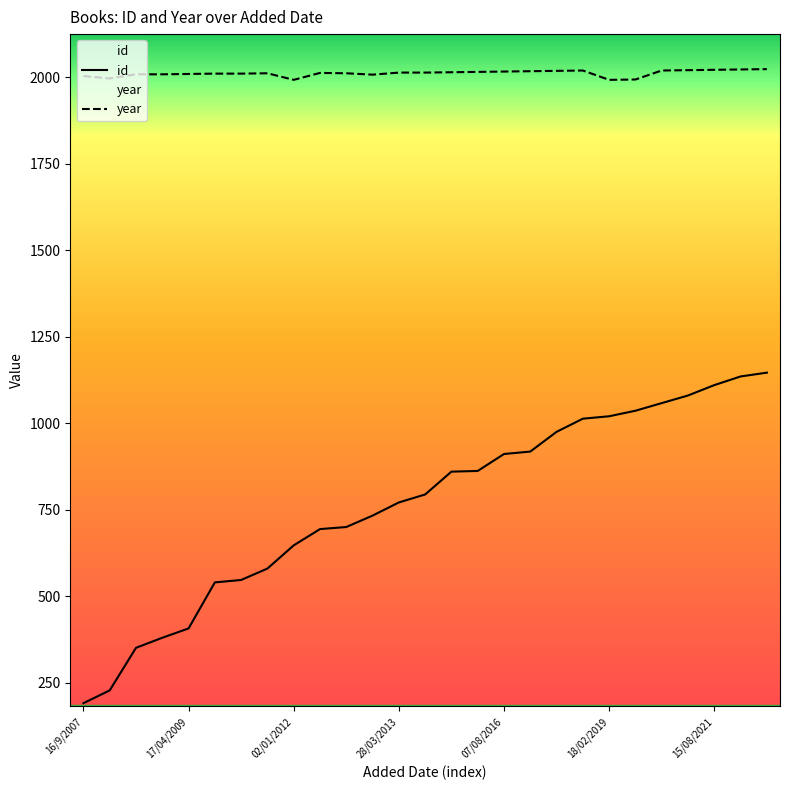

What is the greatest value displayed?

2023